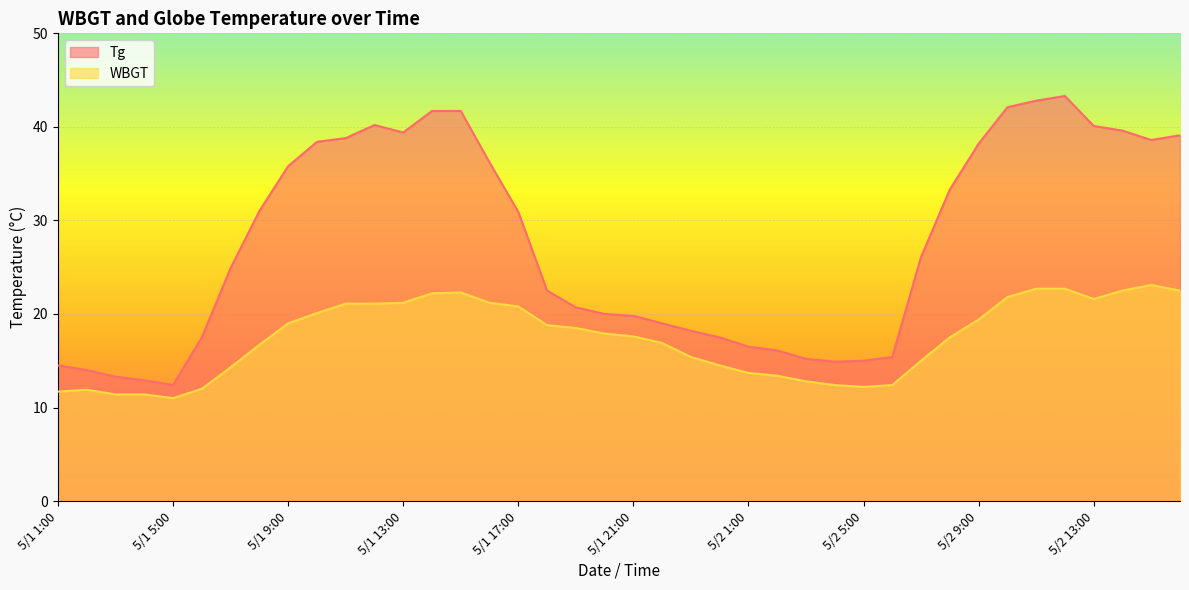

What is the total value across all series at 5/2 7:00?

41.1